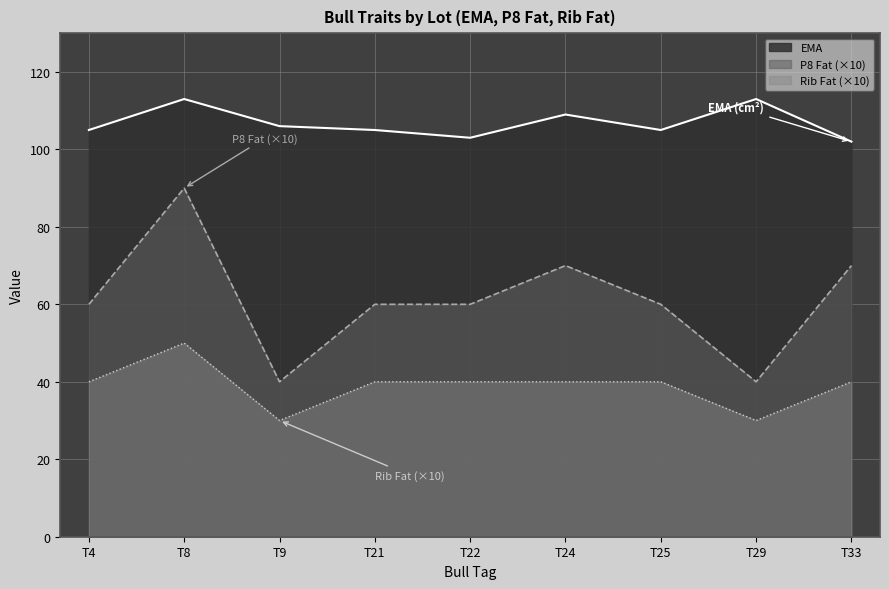

Is the value of EMA at T8 greater than the value of Rib Fat at T24?

Yes